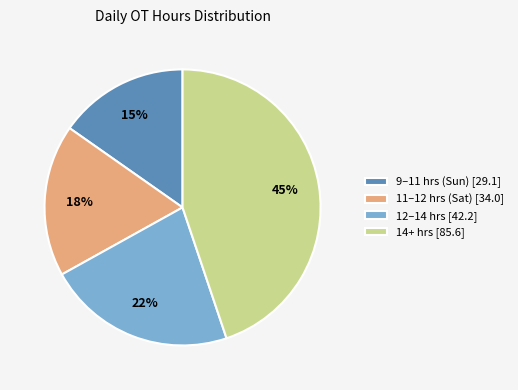

Do 11–12 hrs (Sat) [34.0] and 12–14 hrs [42.2] together represent more than half of the pie?

No